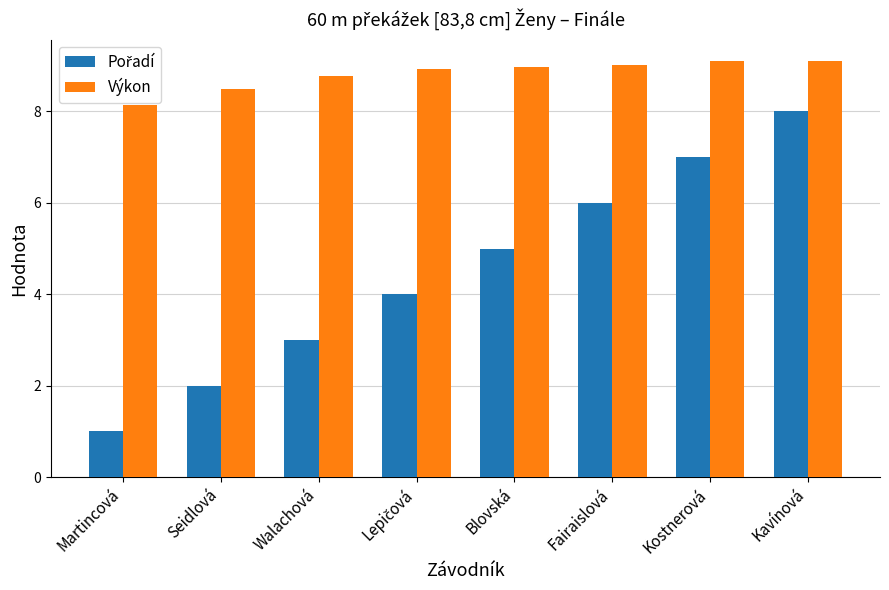

At how many categories does at least one series exceed 5?

8